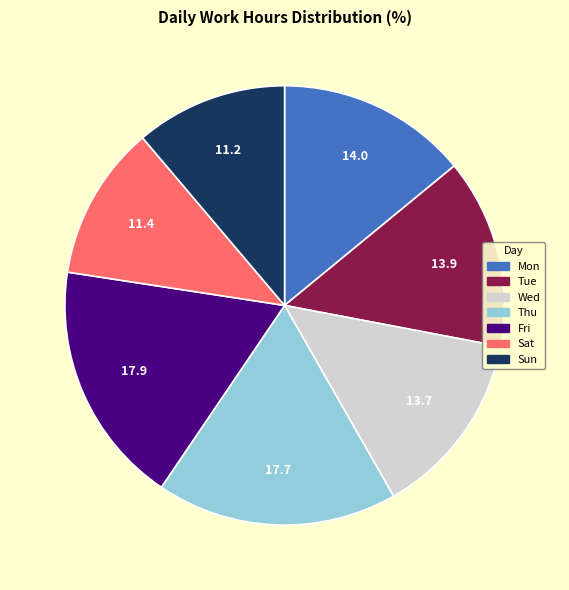

Does Mon account for over 50% of the chart?

No